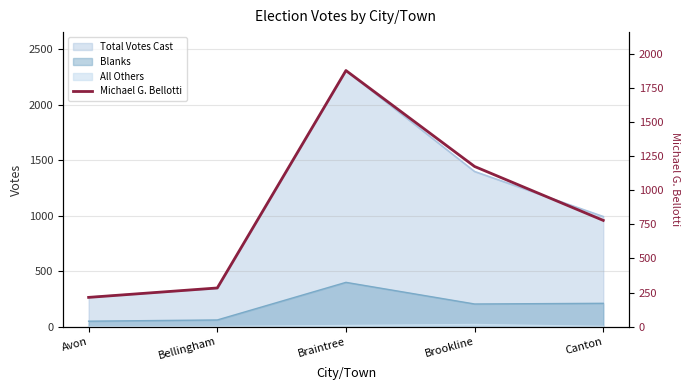

The chart shows a value of 1705 at Brookline. True or false?

False